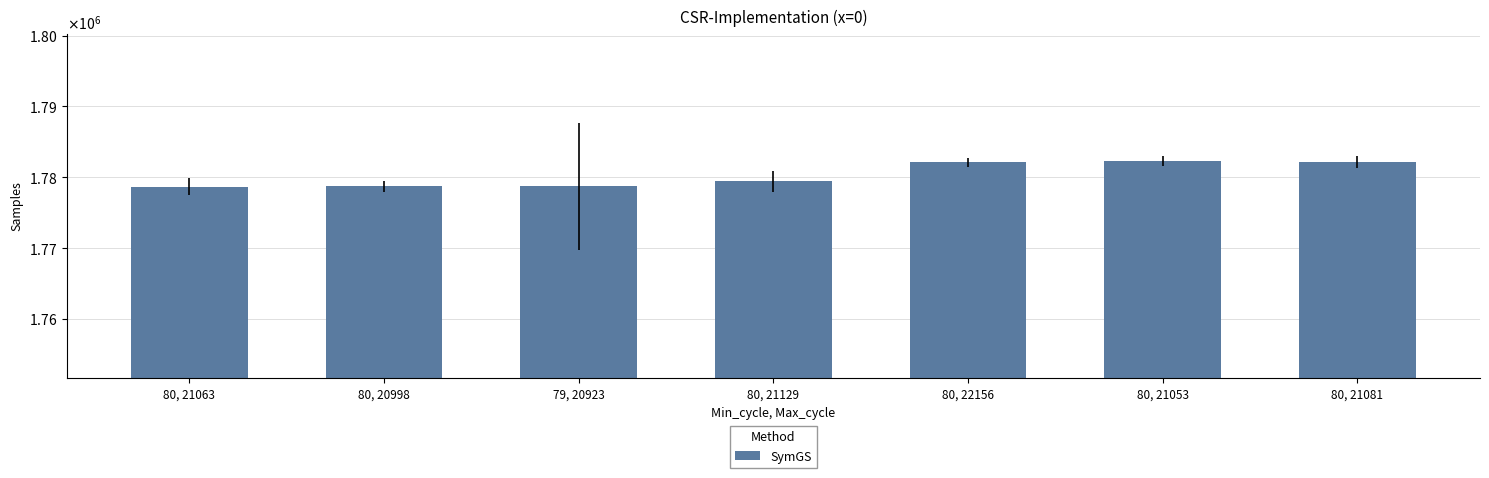

How many bars are there in total?

7